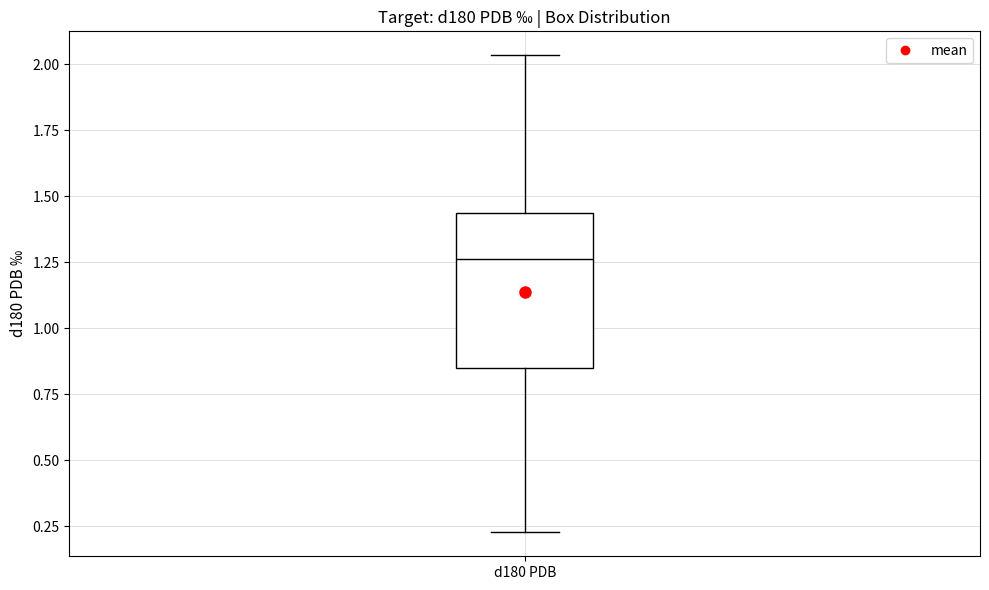

Where does the median line of the box for d180 PDB sit on the y-axis? The values are not printed on the chart, so give them approximately, as read against the axis.

1.25